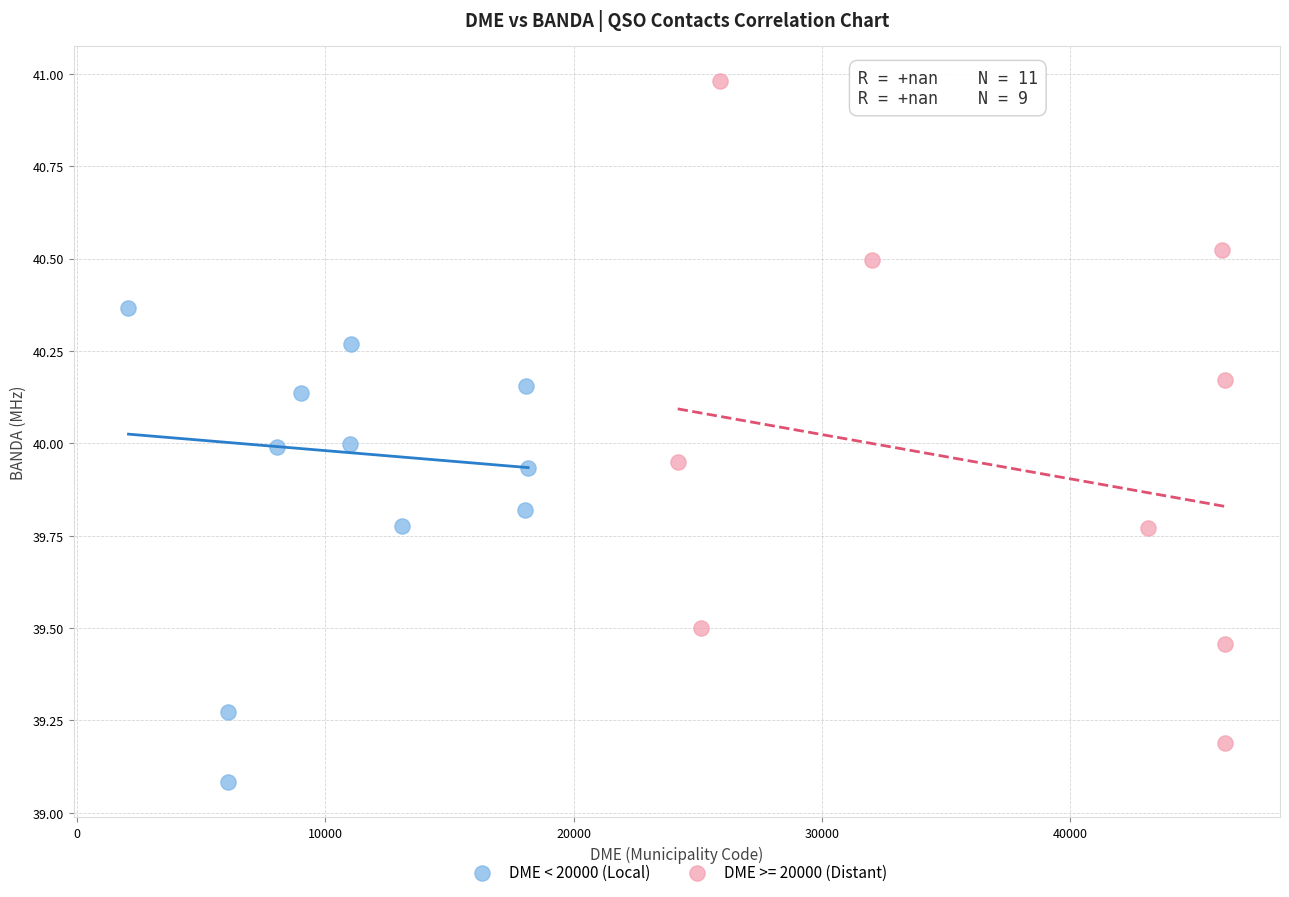

Which series has the largest Y range (max minus min)?

DME < 20000 (Local)